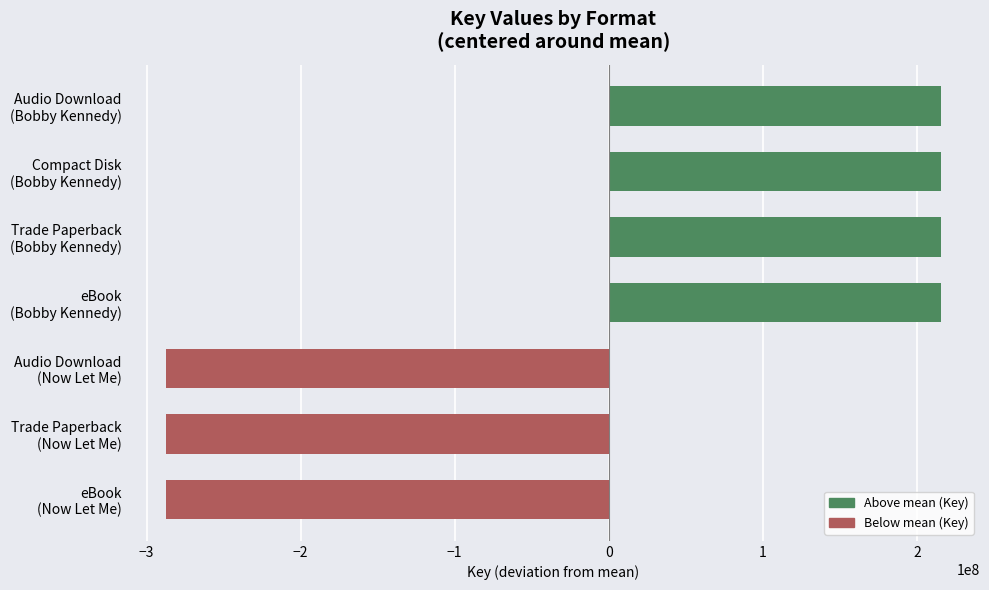

What is the value of the 5th bar from the top?

-287753071.4